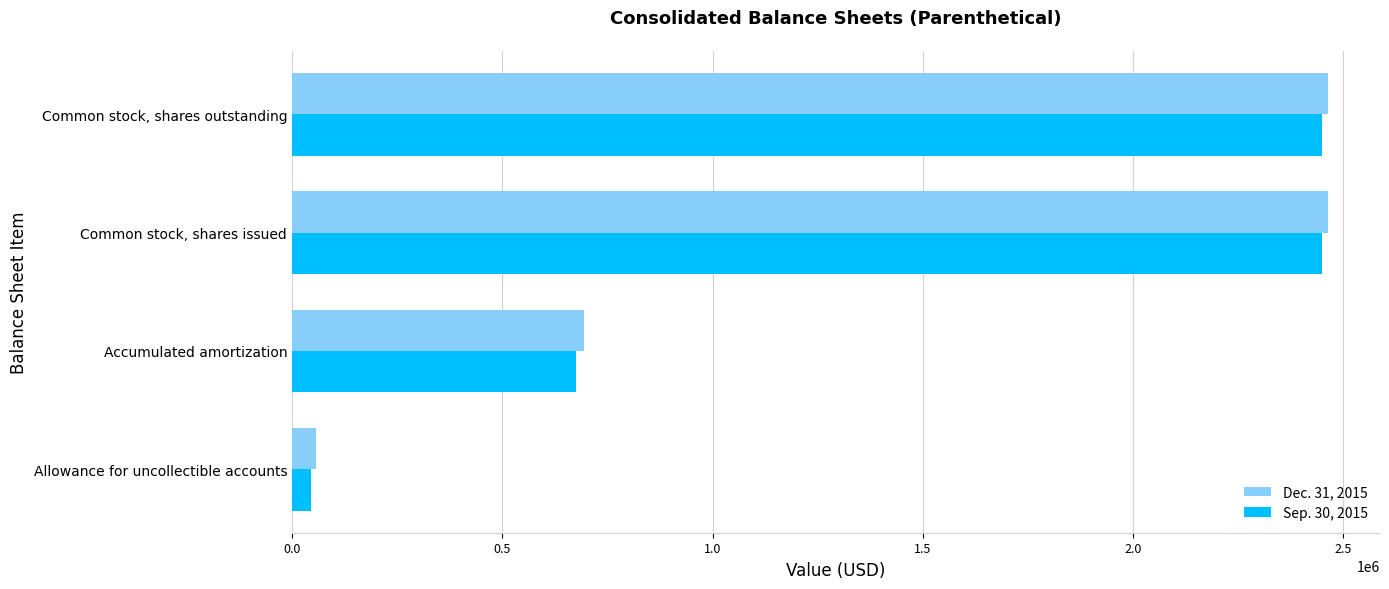

Is it true that Sep. 30, 2015 equals 2449647 at Common stock, shares outstanding?

True